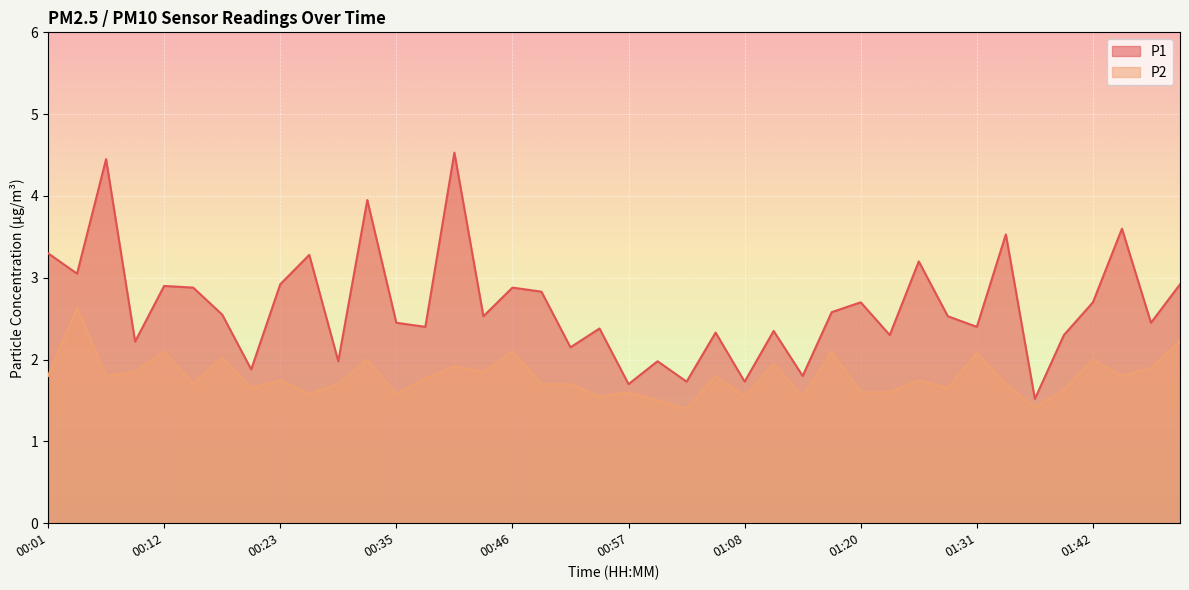

True or false: P2 and P1 intersect in this chart.

False